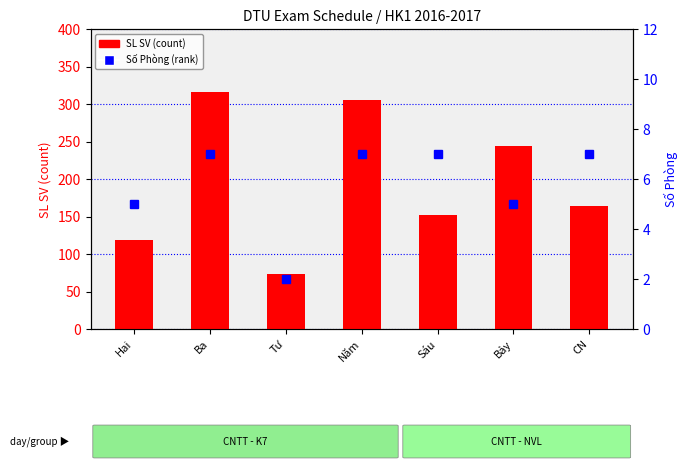

How many groups of bars are there?

7